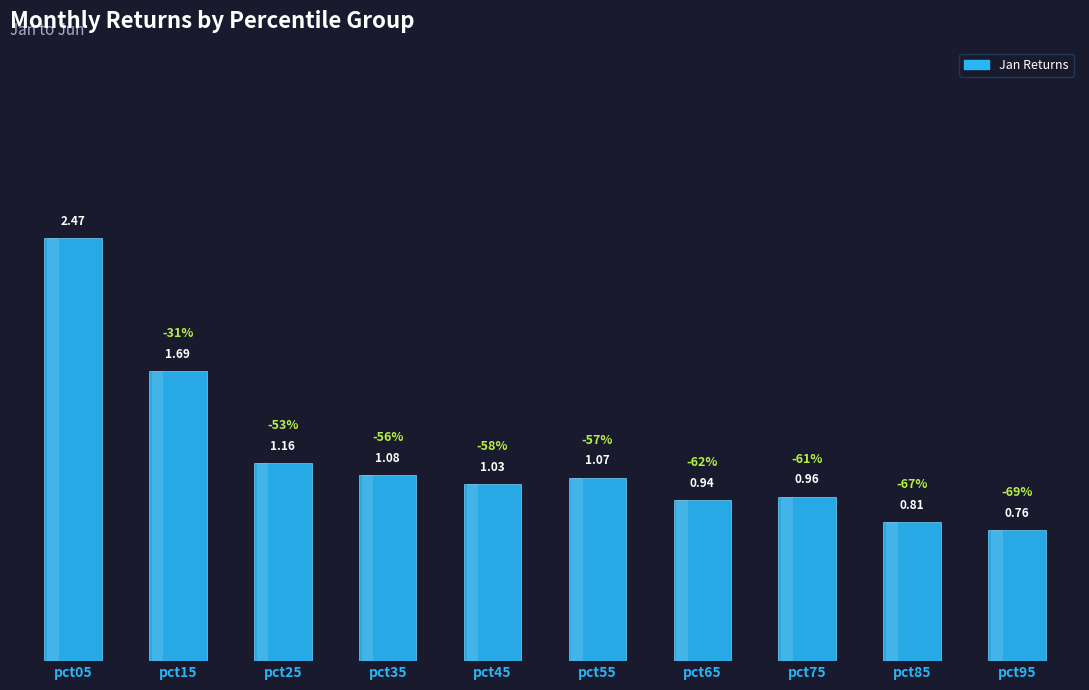

Reading left to right, extract all data points from this chart.

2.5	1.7	1.2	1.1	1.0	1.1	0.9	1.0	0.8	0.8